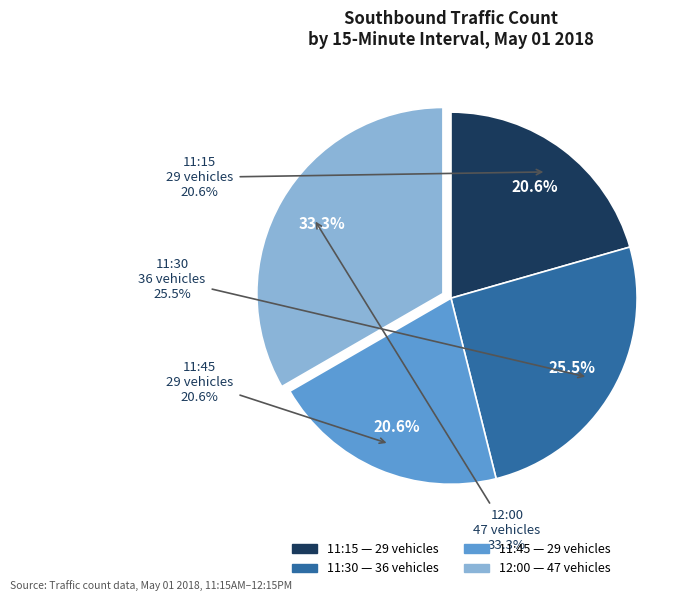

Which has a higher value, 12:00 or 11:45?

12:00